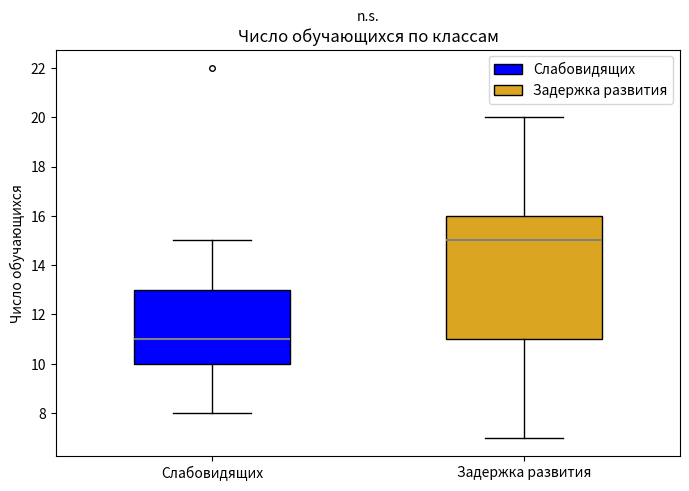

Which box's median line is the highest?

Задержка развития